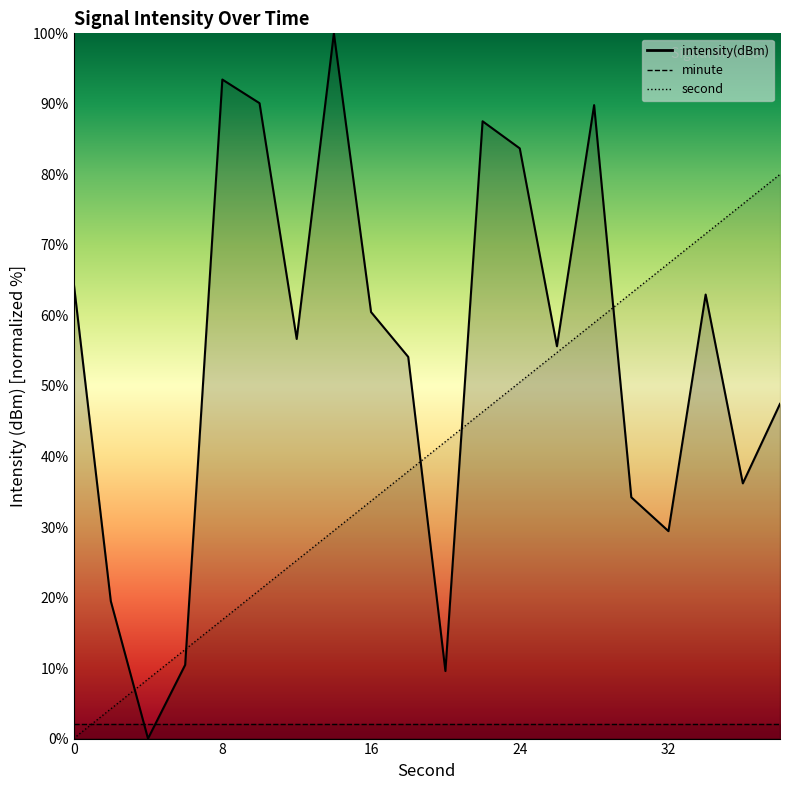

What is the sum of all intensity(dBm) values?

1085.9